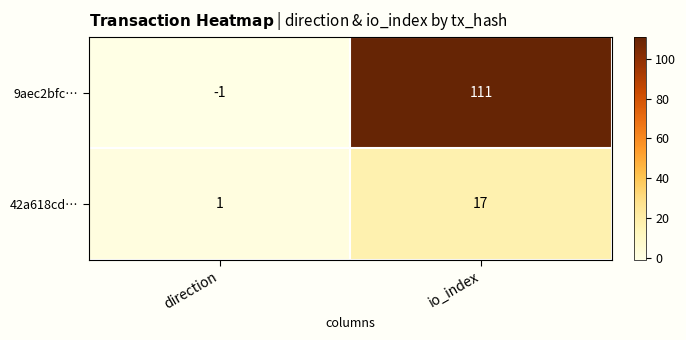

Rank the series at io_index from highest to lowest value.

9aec2bfc…, 42a618cd…